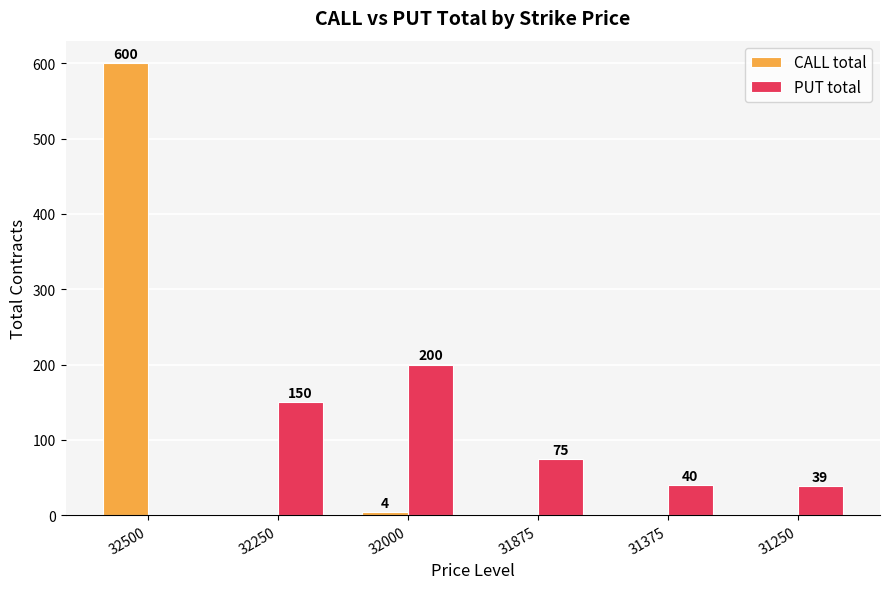

What is the total value across all series at 32000?

204